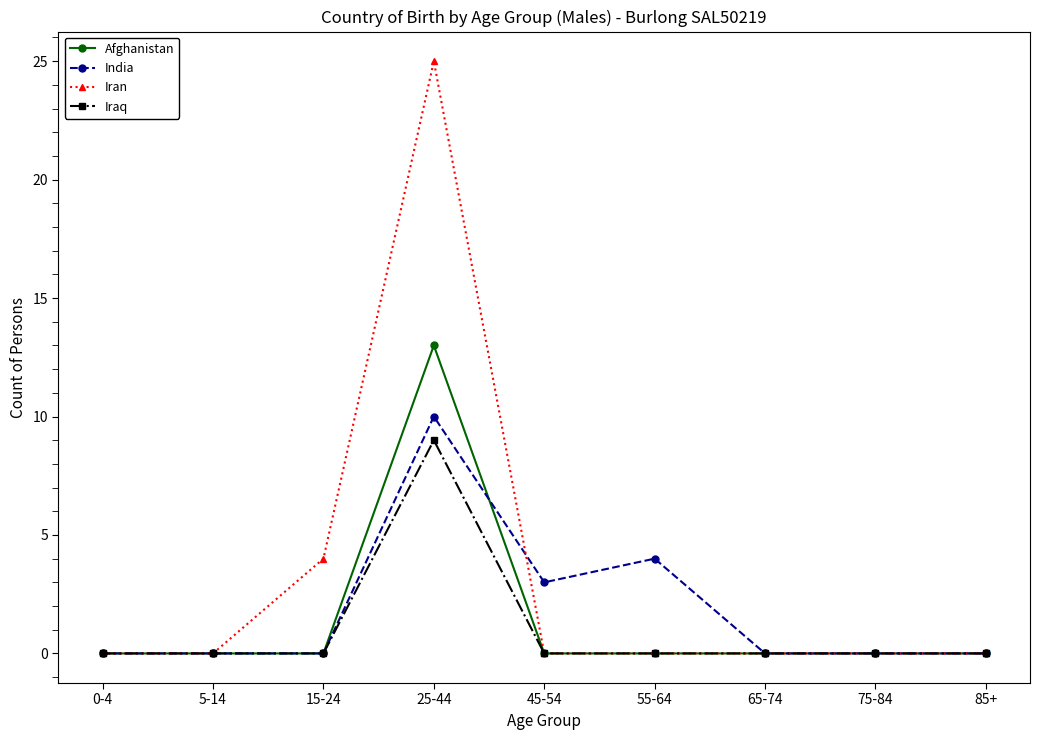

Reading right to left, extract all data points from this chart.

Afghanistan: 0	0	0	0	0	13	0	0	0
India: 0	0	0	4	3	10	0	0	0
Iran: 0	0	0	0	0	25	4	0	0
Iraq: 0	0	0	0	0	9	0	0	0